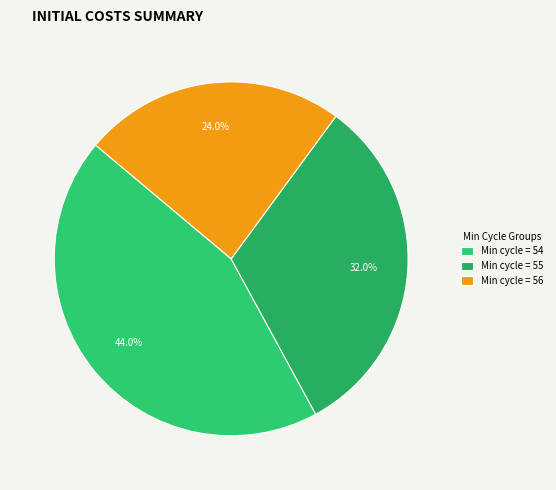

How many segments does this pie chart have?

3